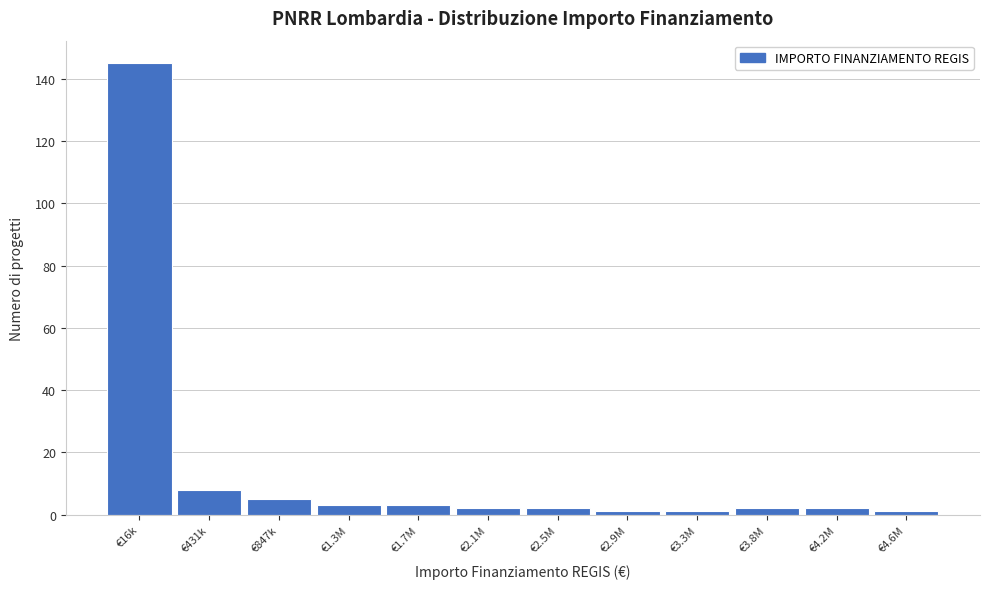

Reading left to right, extract all data points from this chart.

145	8	5	3	3	2	2	1	1	2	2	1